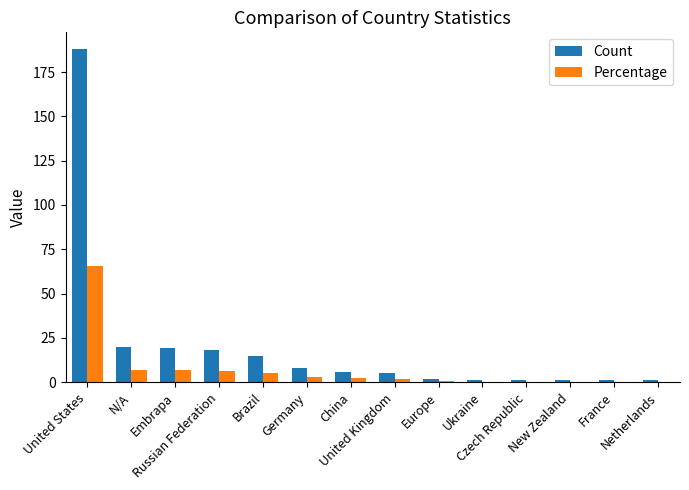

Which series has the largest total across all categories?

Count